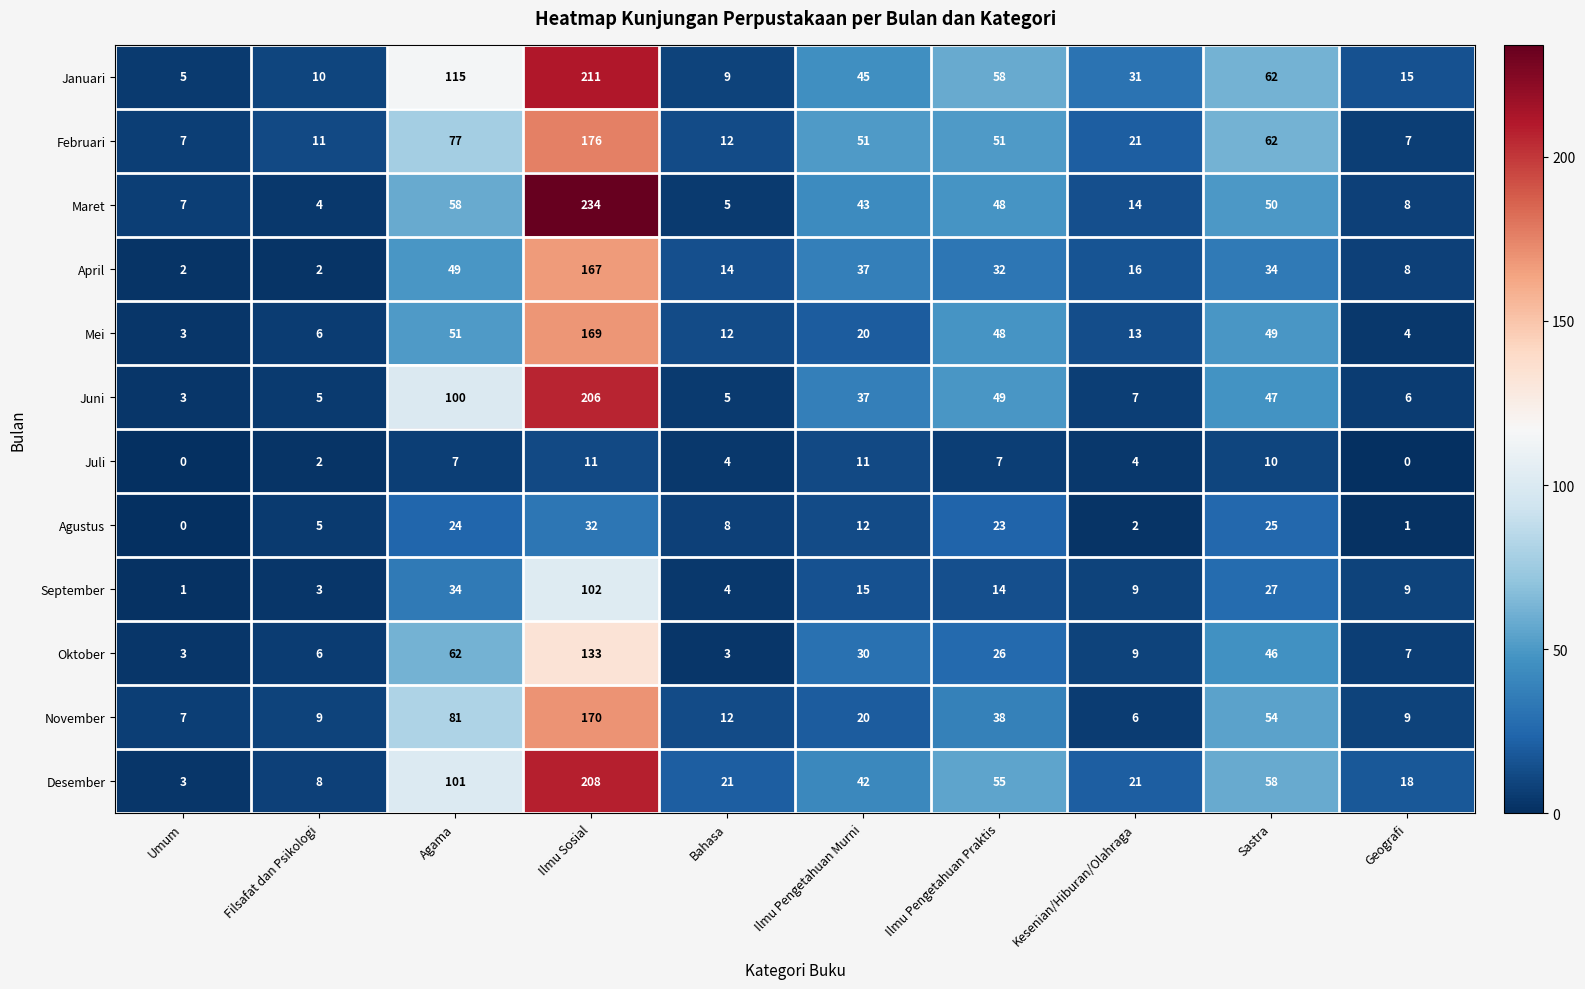

The Mei series shows 6 at Filsafat dan Psikologi. True or false?

True